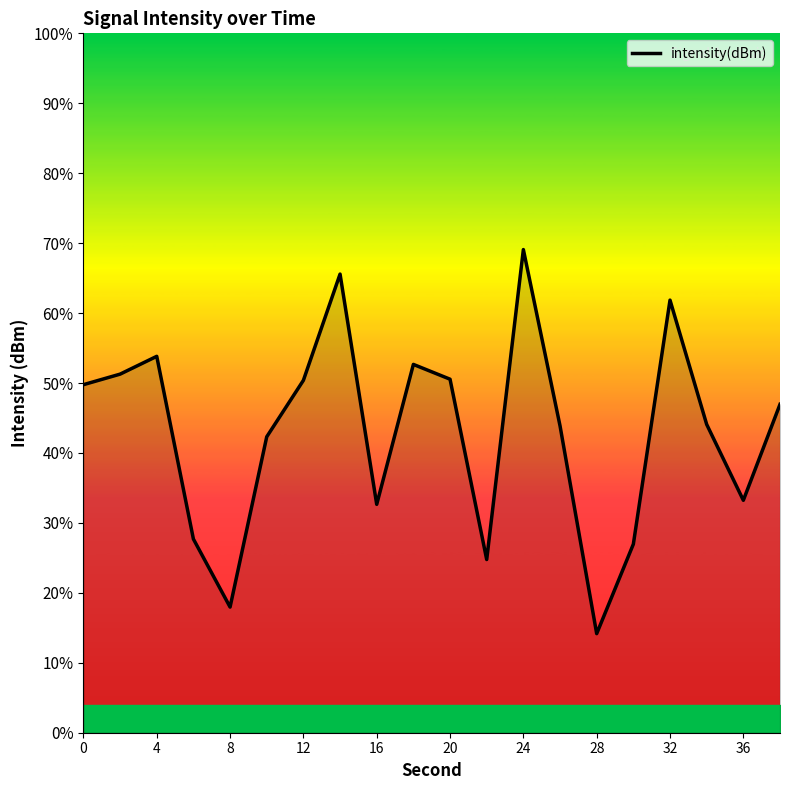

What is the minimum value shown in the chart?

14.2